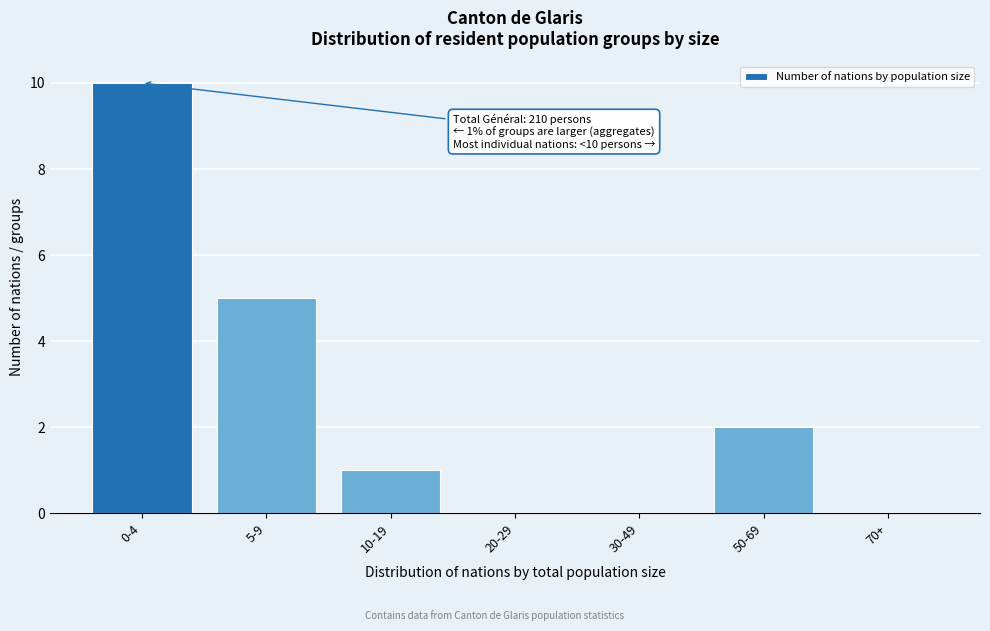

Reading left to right, list all the values displayed in this chart.

0-4=10	5-9=5	10-19=1	20-29=0	30-49=0	50-69=2	70+=0